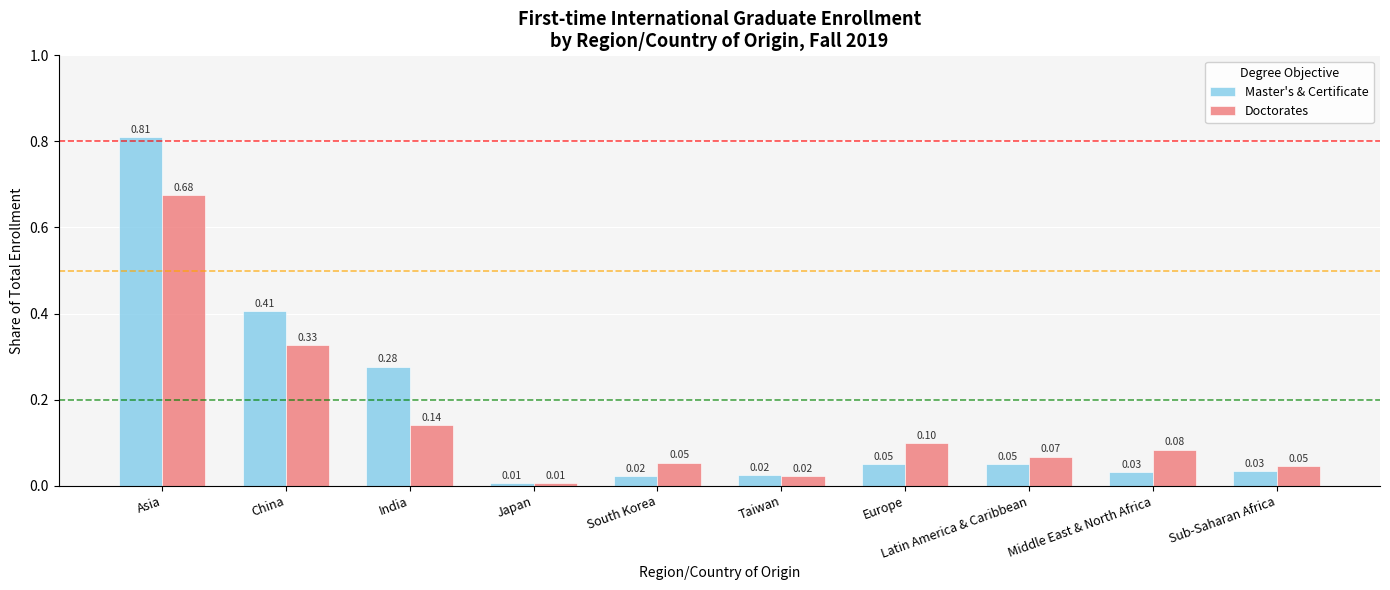

How many bars are there in each group?

2